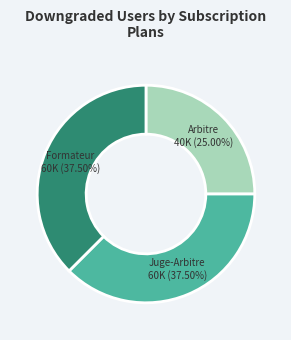

To the nearest percent, what is the average slice percentage?

33%